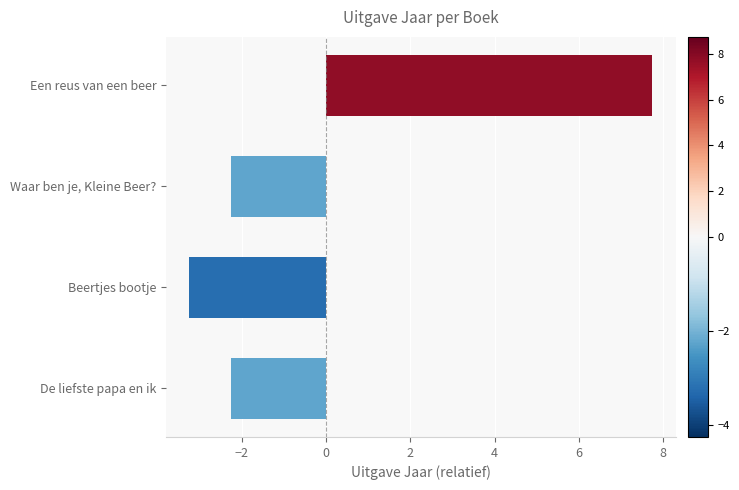

Does the chart contain stacked bars?

No